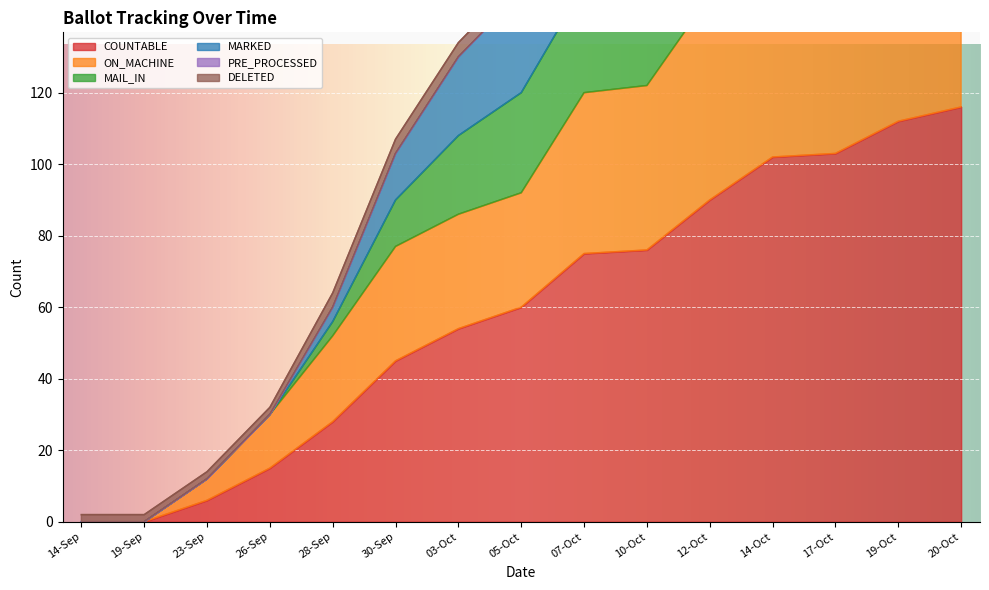

What is the label of the 11th point from the right?

28-Sep